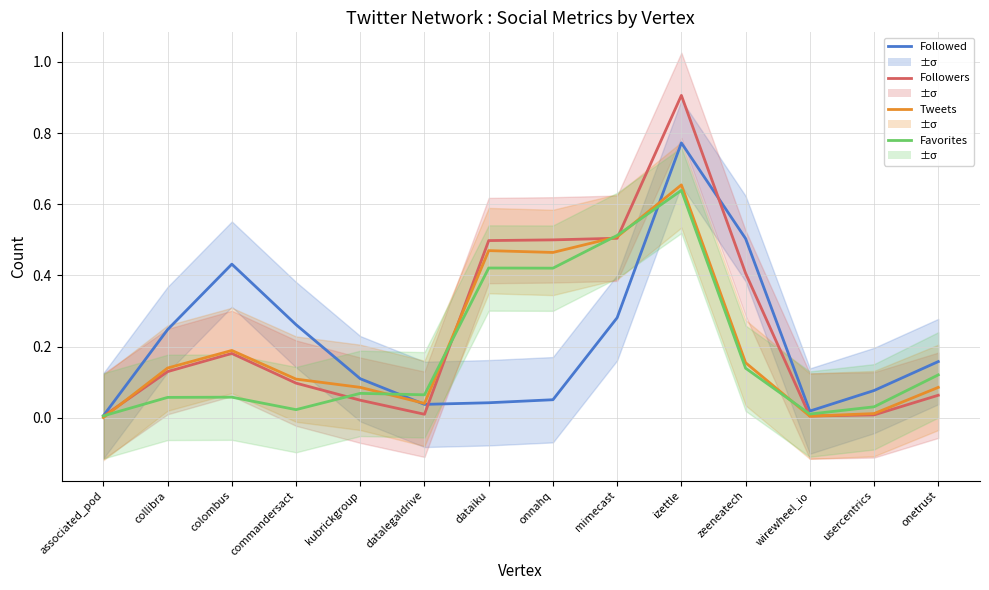

What is the spread (max minus min) of values at collibra?

0.2